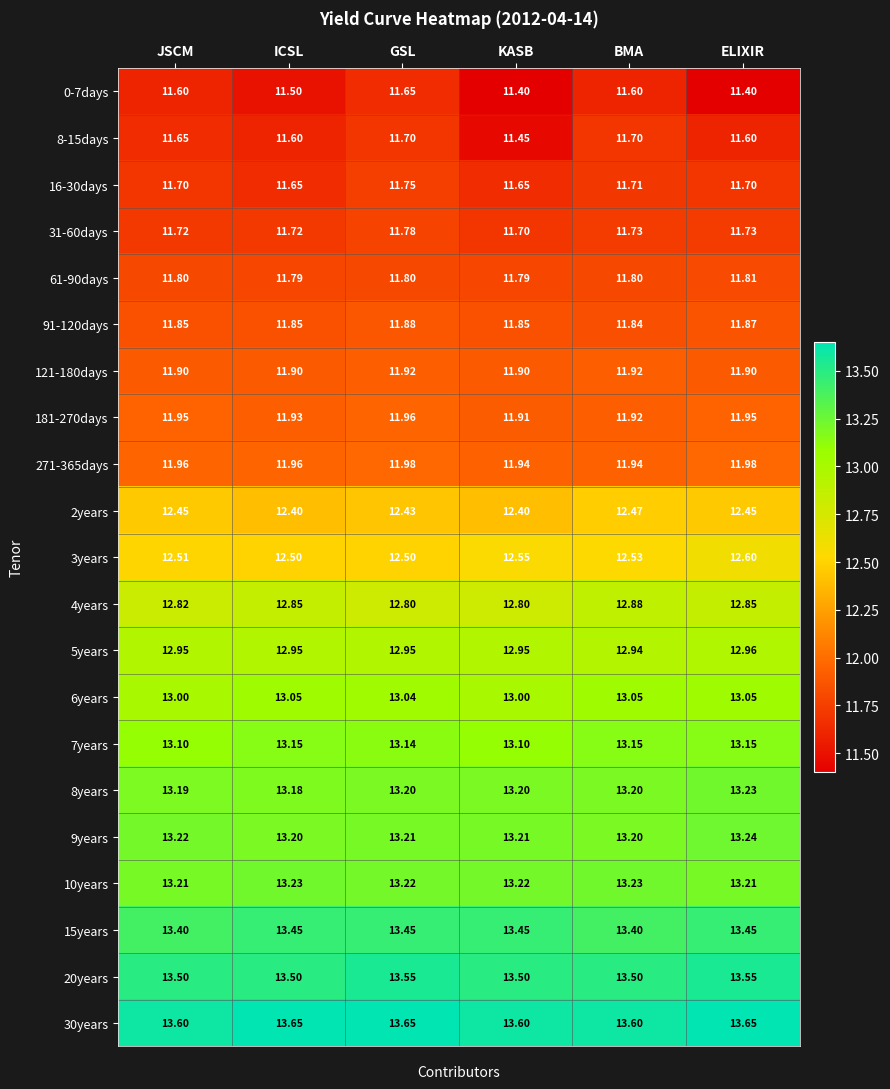

Is the value of 61-90days at ICSL greater than the value of 8-15days at KASB?

Yes